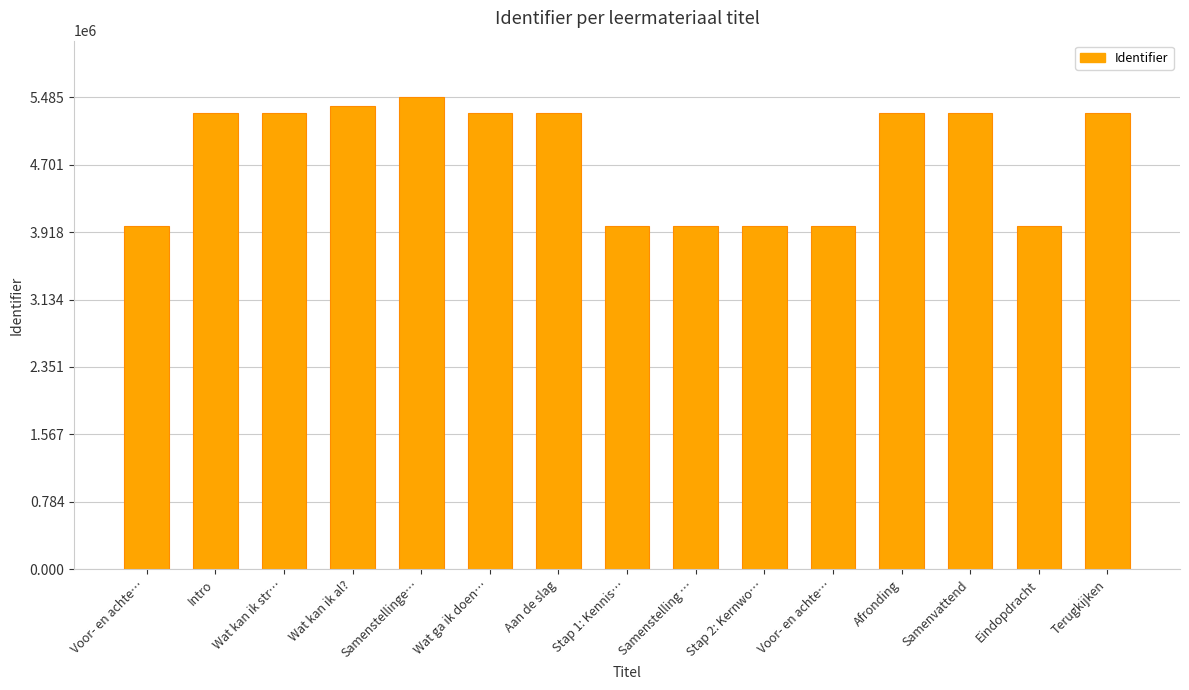

How many series are shown in this chart?

1